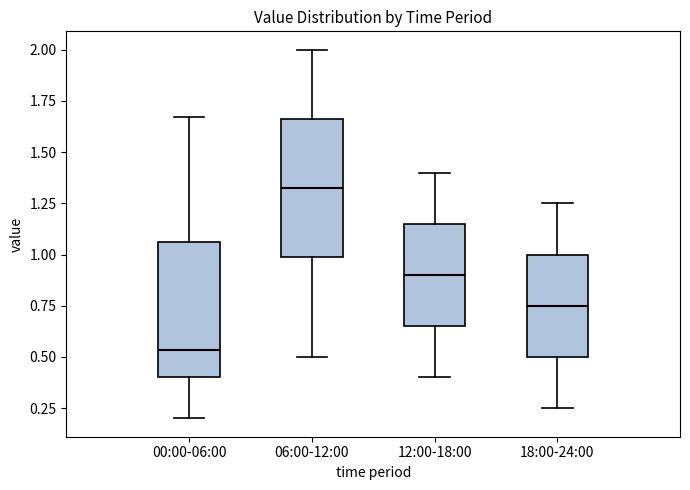

Which box's median line is the lowest?

00:00-06:00